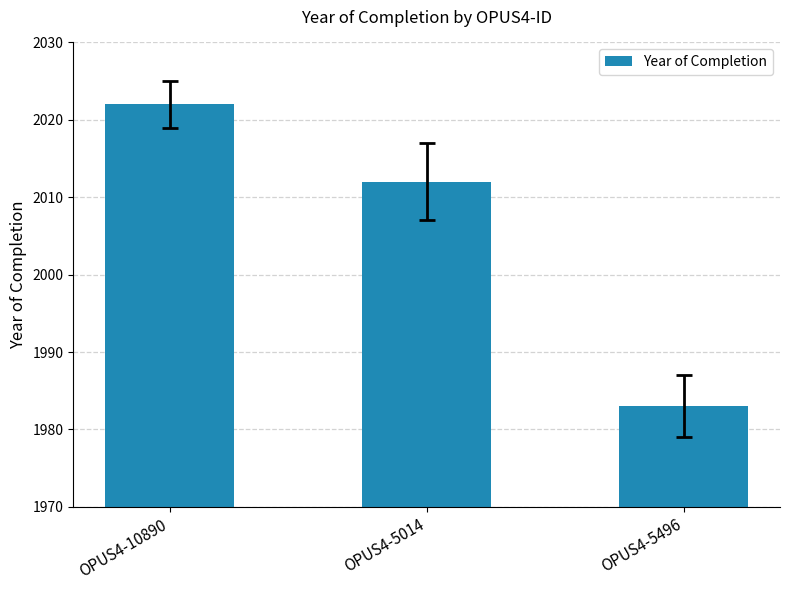

Which category has the lowest value across all series?

OPUS4-5496